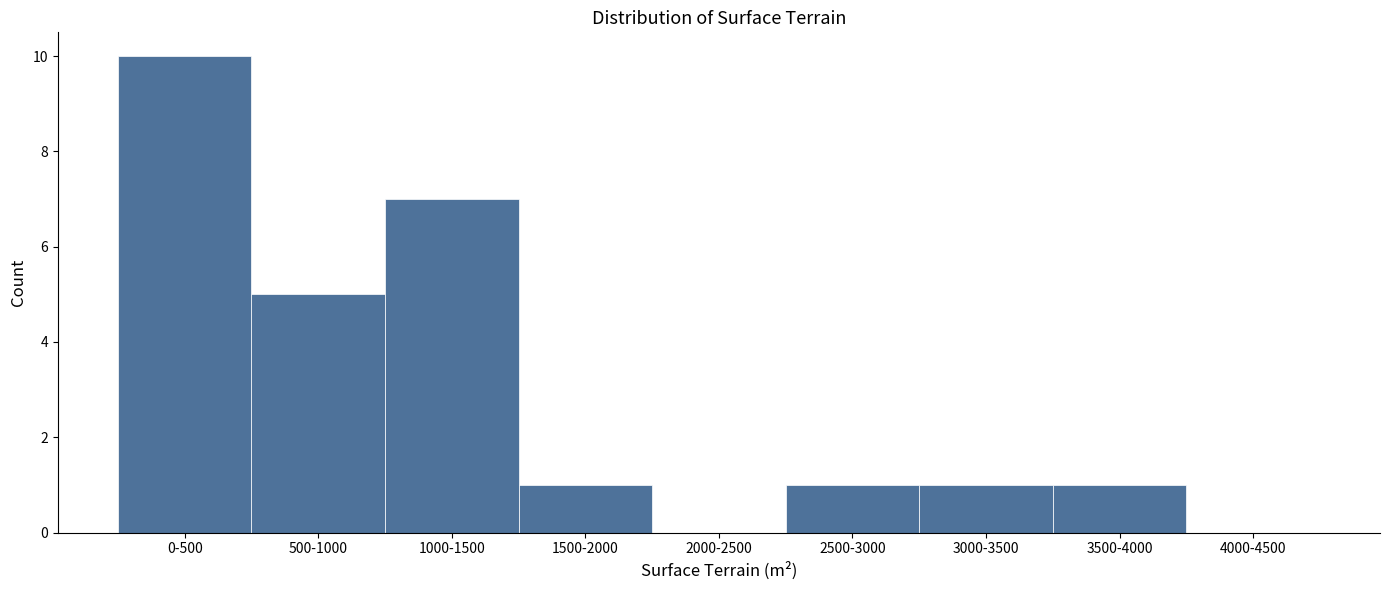

Reading left to right, what are all the values shown in this chart?

0-500=10	500-1000=5	1000-1500=7	1500-2000=1	2000-2500=0	2500-3000=1	3000-3500=1	3500-4000=1	4000-4500=0